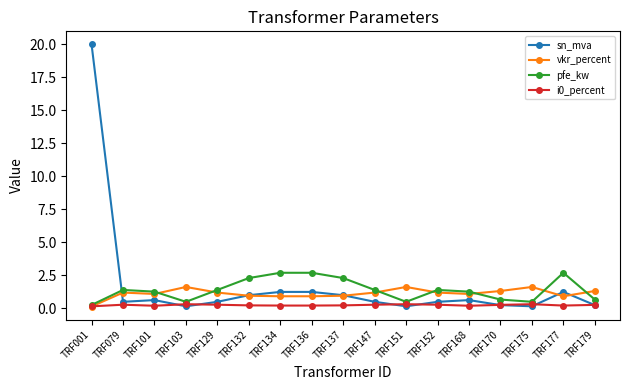

How many lines are shown in the chart?

4